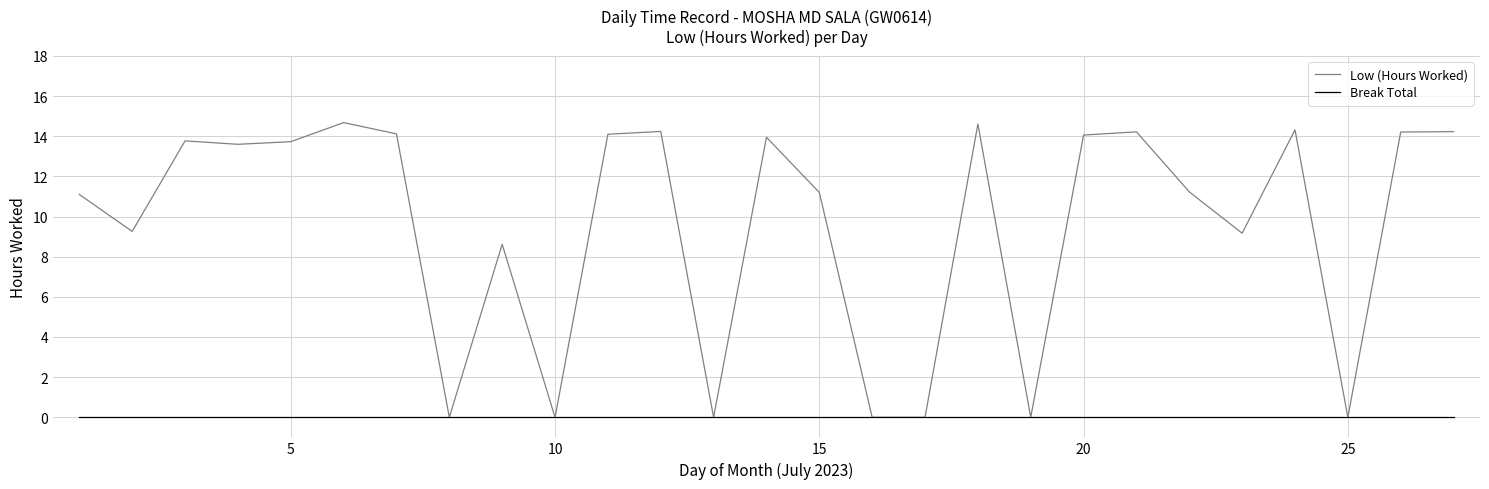

What is the greatest value displayed?

14.7